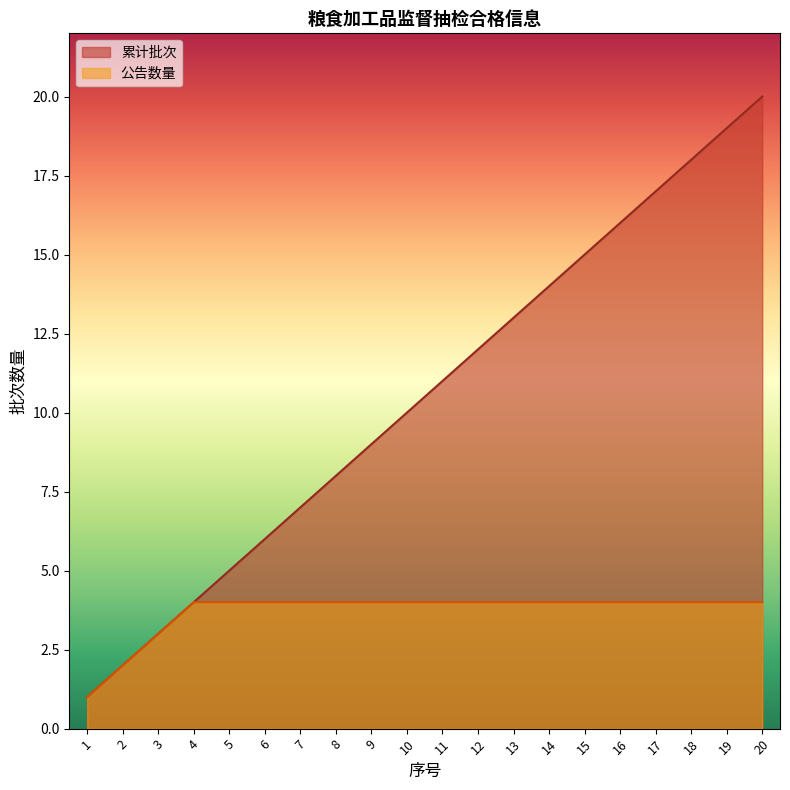

Read the value at 5.

5